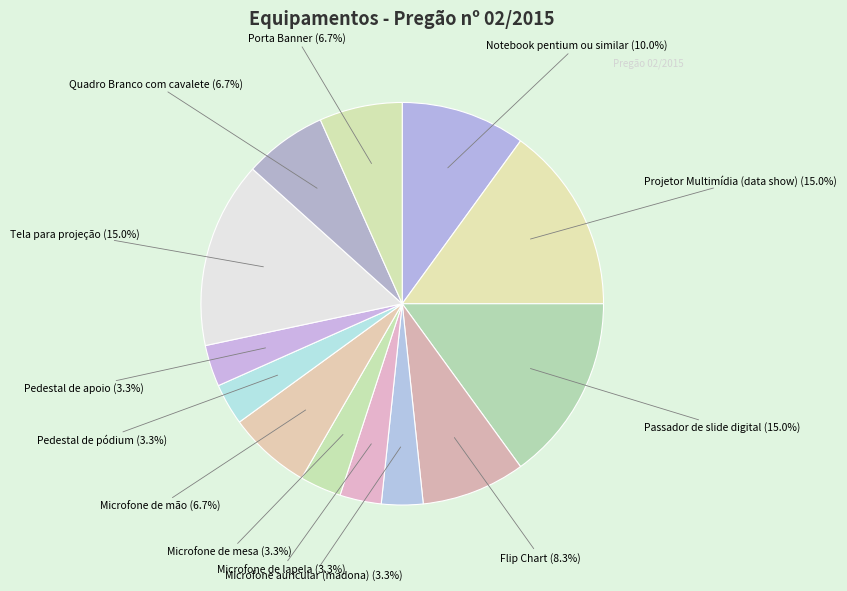

How many slices are in this pie chart?

13